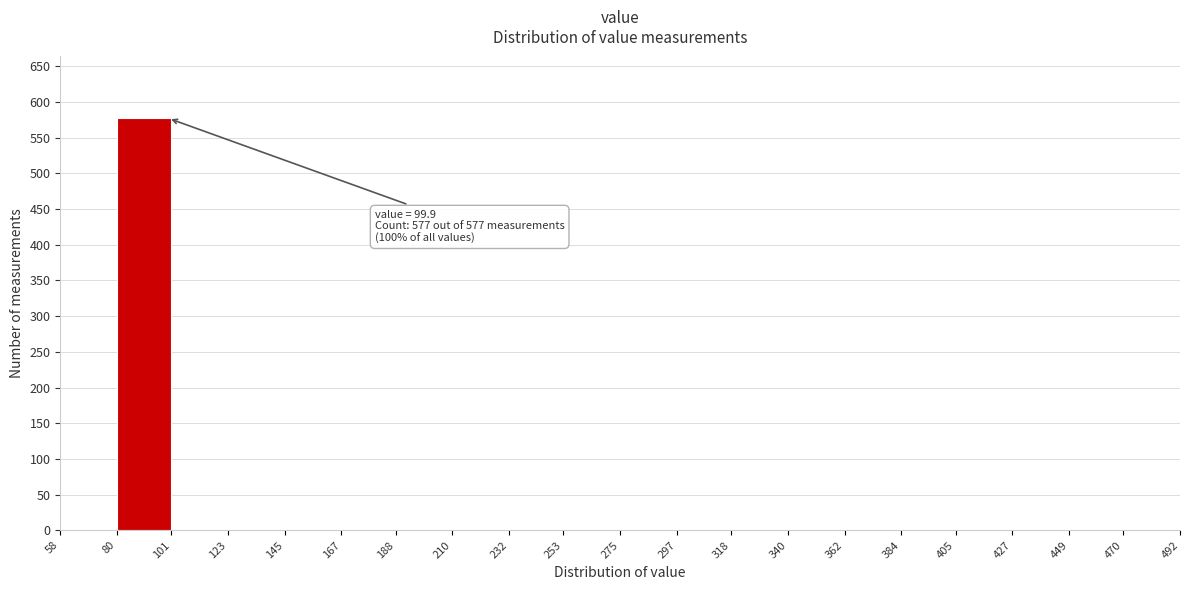

Which range on the x-axis has the tallest bar?

80 to 101